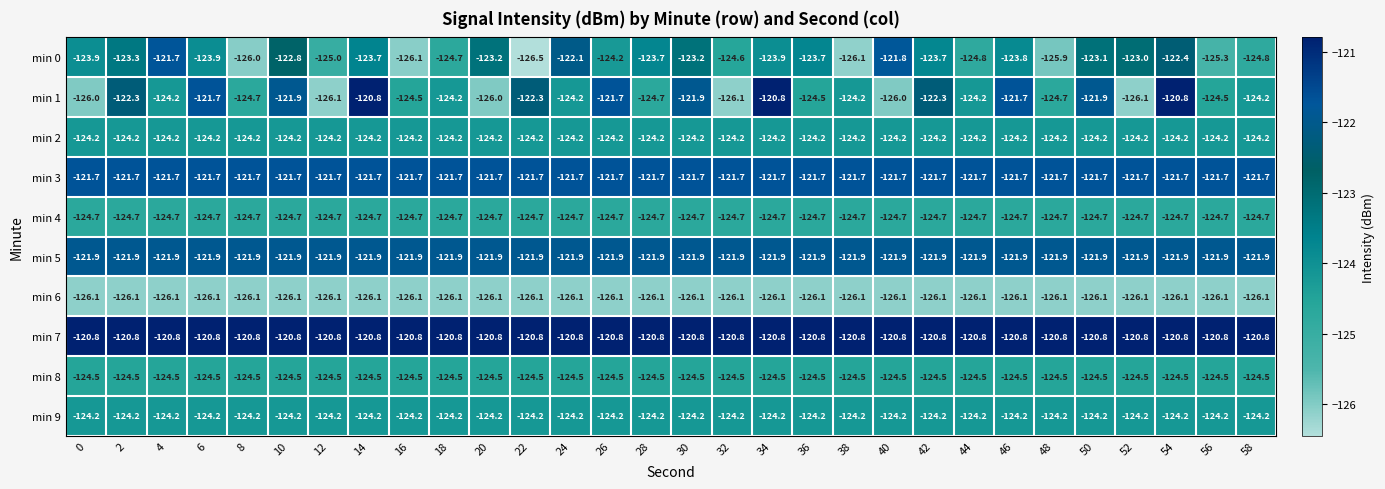

What is the average value of the min 0 series?

-124.0